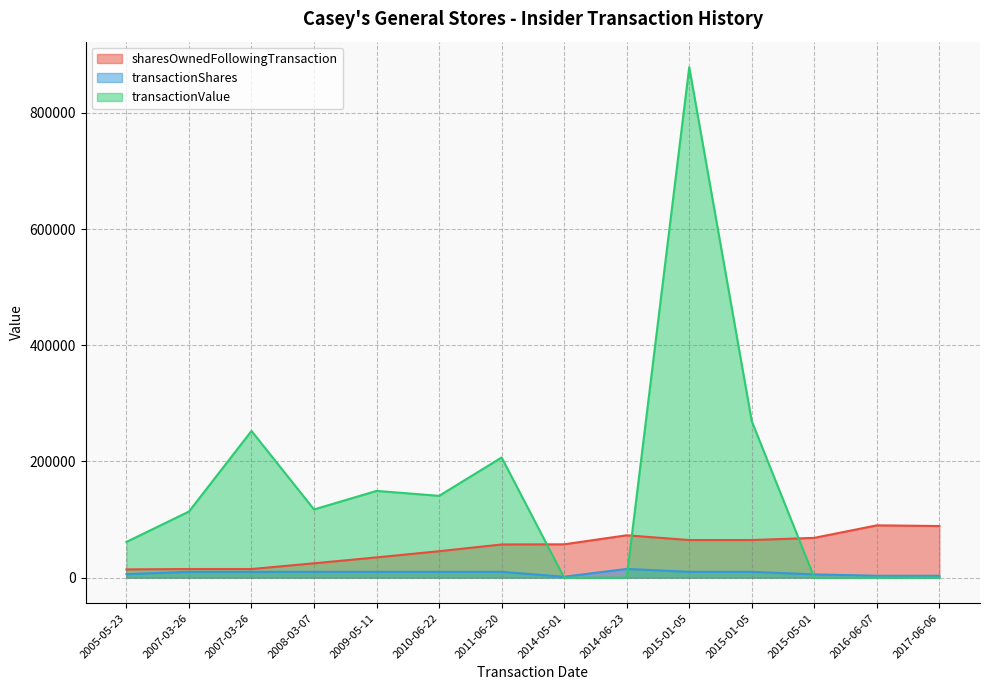

What is the sum of the sharesOwnedFollowingTransaction values at 2008-03-07 and 2010-06-22?

70212